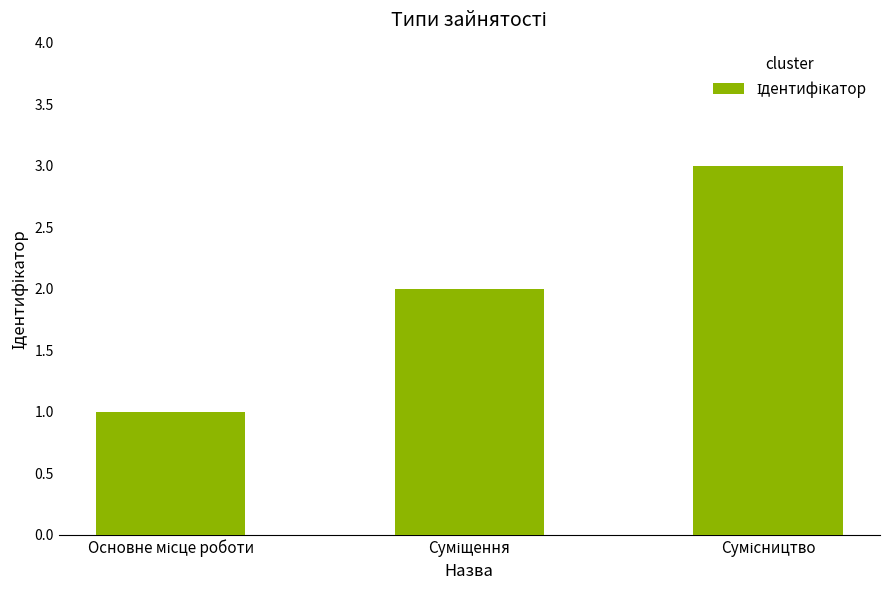

What is the greatest value displayed?

3